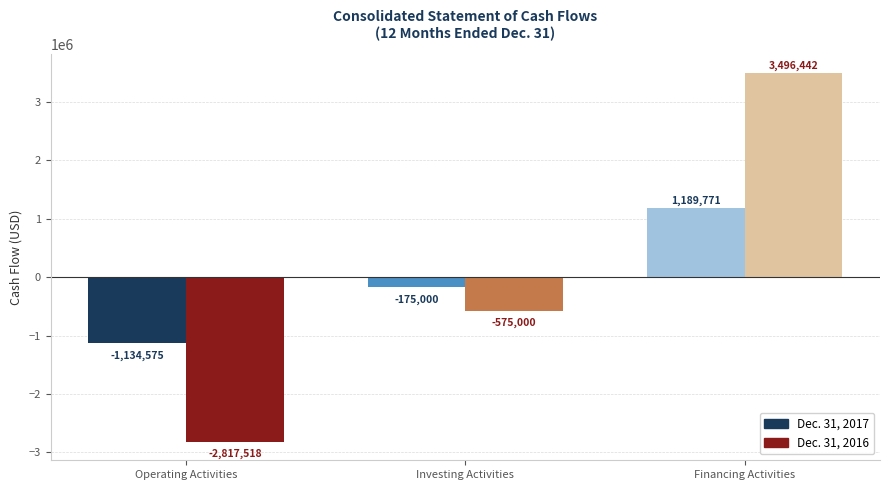

How many data points in 2016 are less than -575000?

1